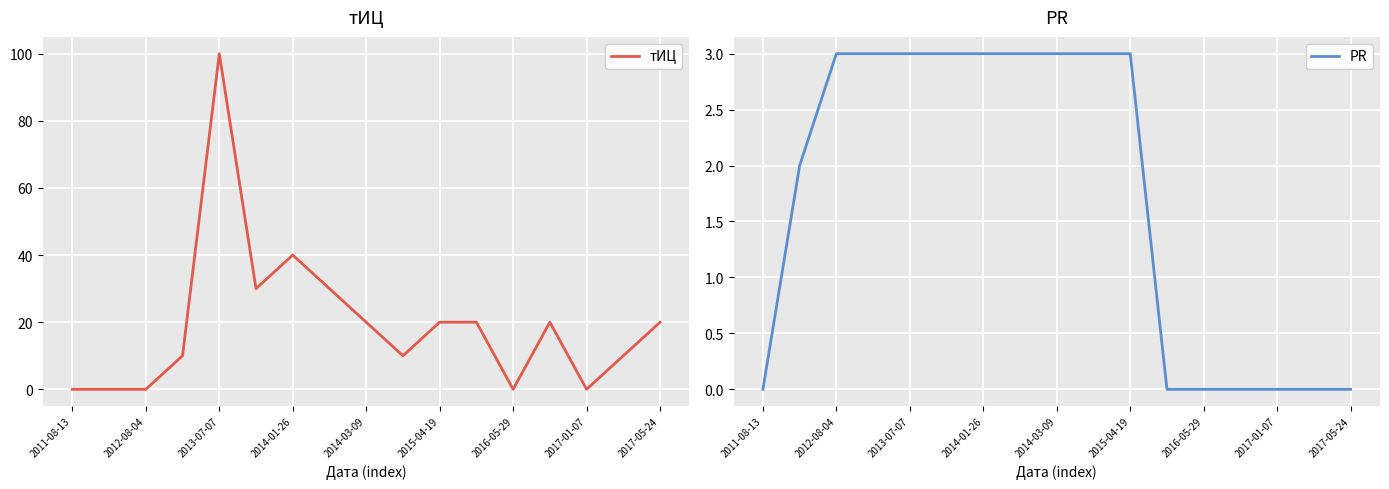

Rank the series by their average value, from highest to lowest.

тИЦ, PR